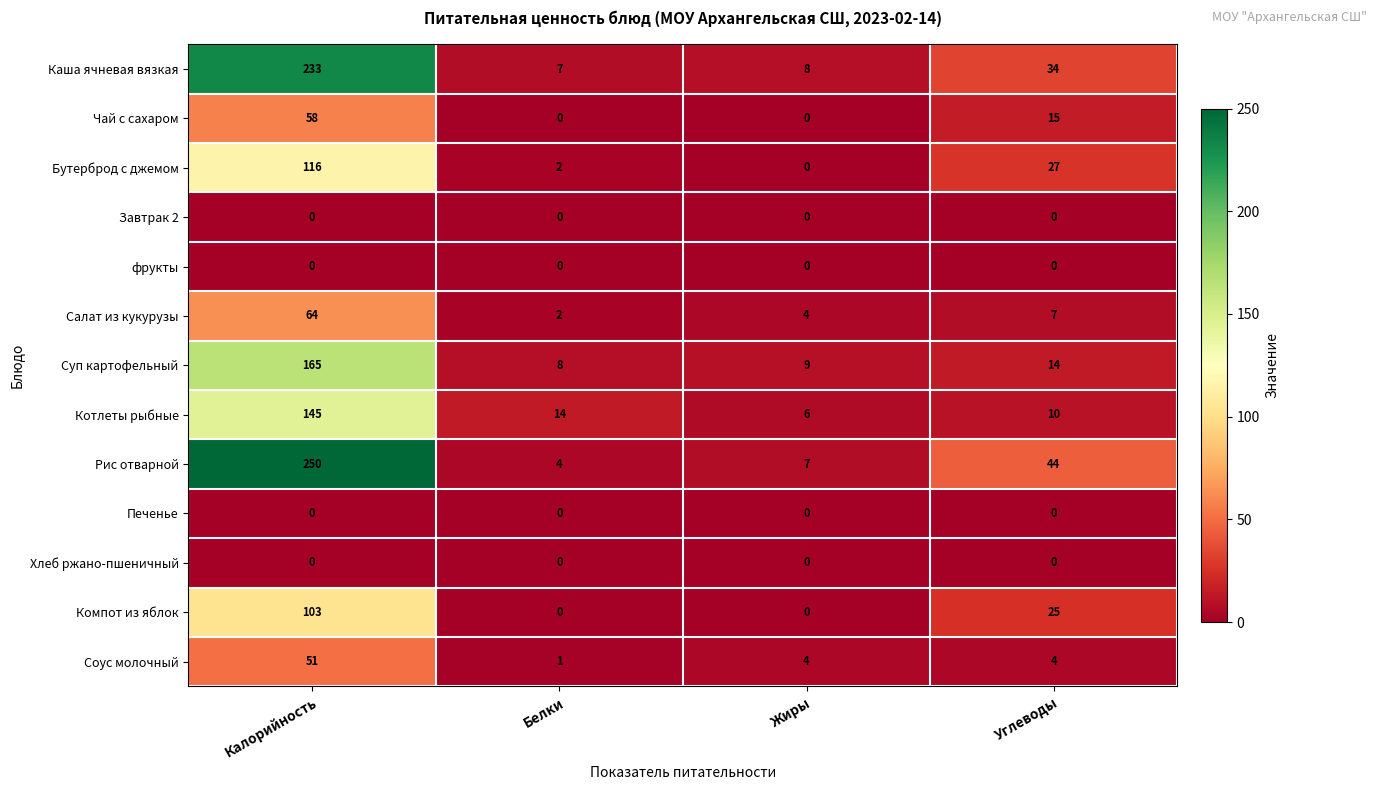

Where is Бутерброд с джемом nearest to the value 58?

Углеводы